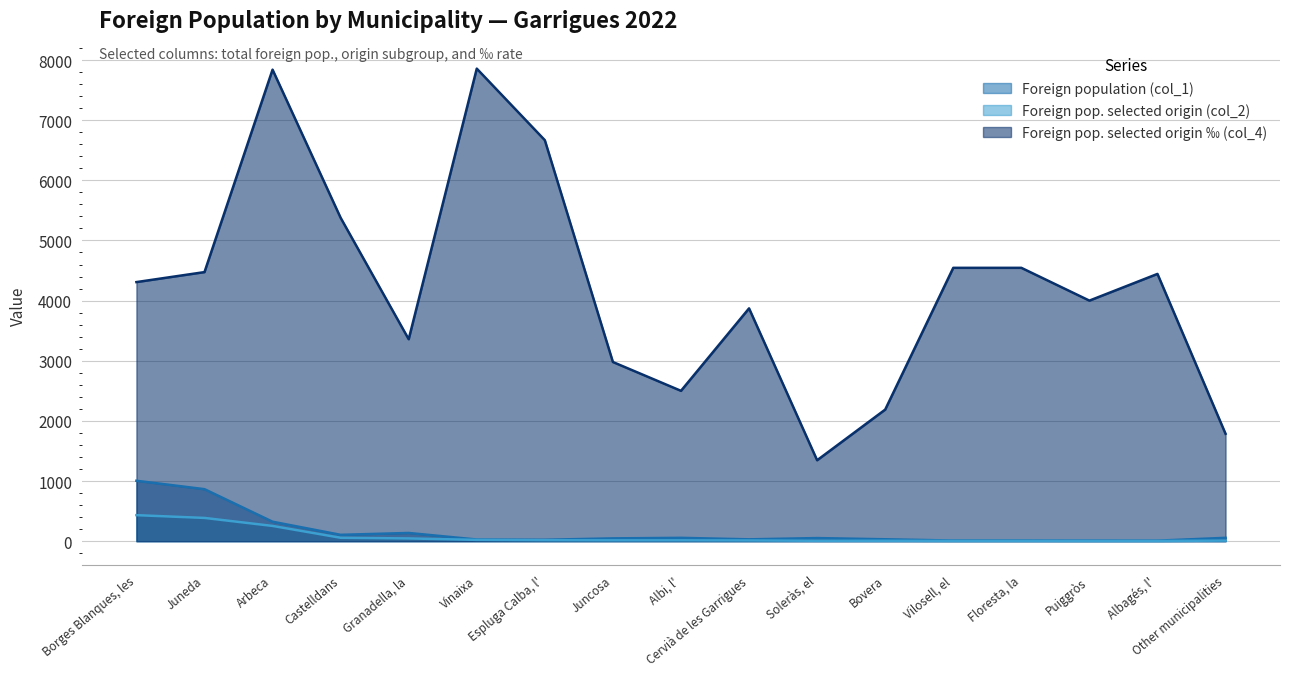

At which category is the sum across all series the highest?

Arbeca